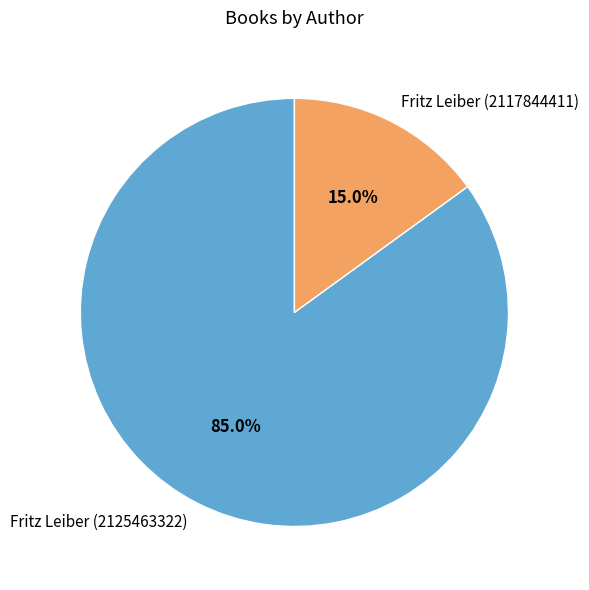

What is the smallest slice in the pie chart?

Fritz Leiber (2117844411)